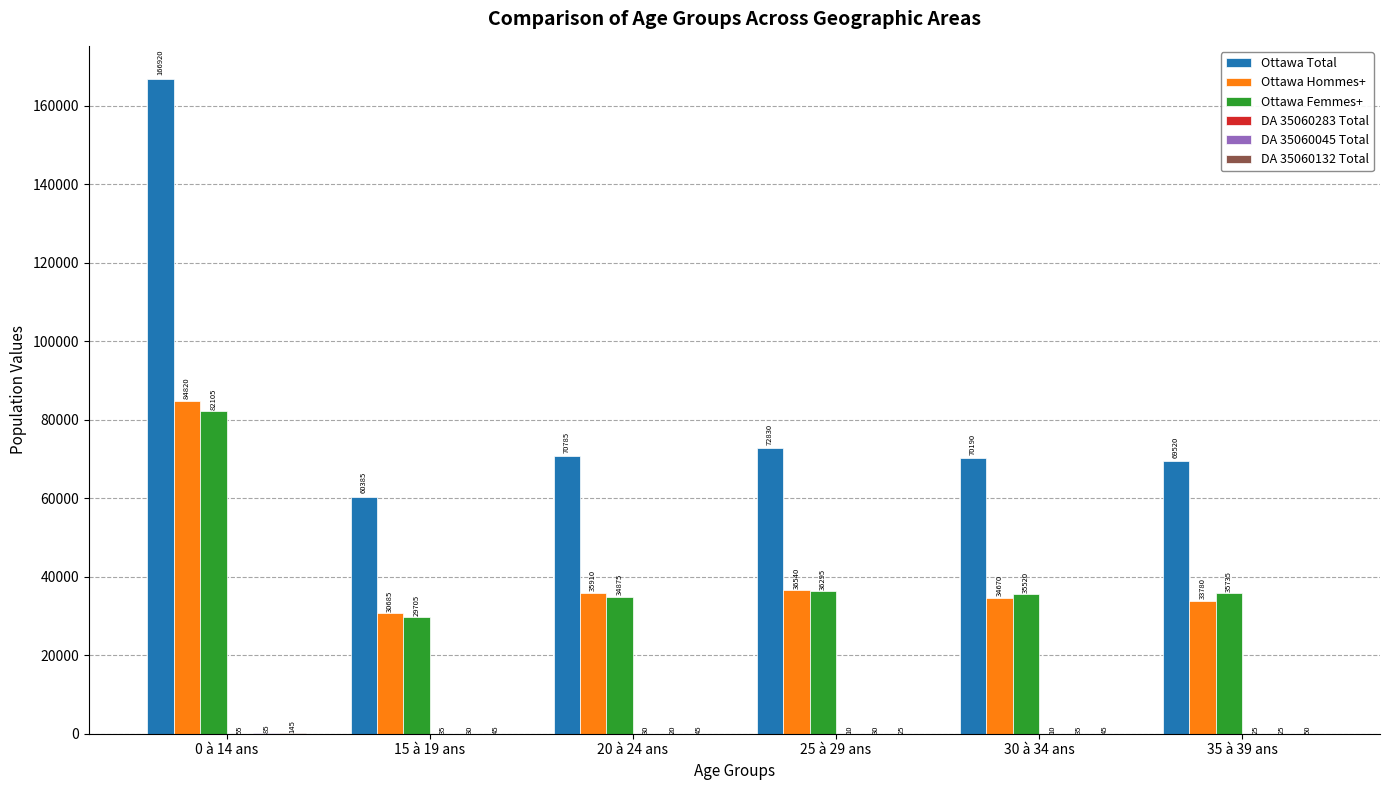

How many series are shown in this chart?

6